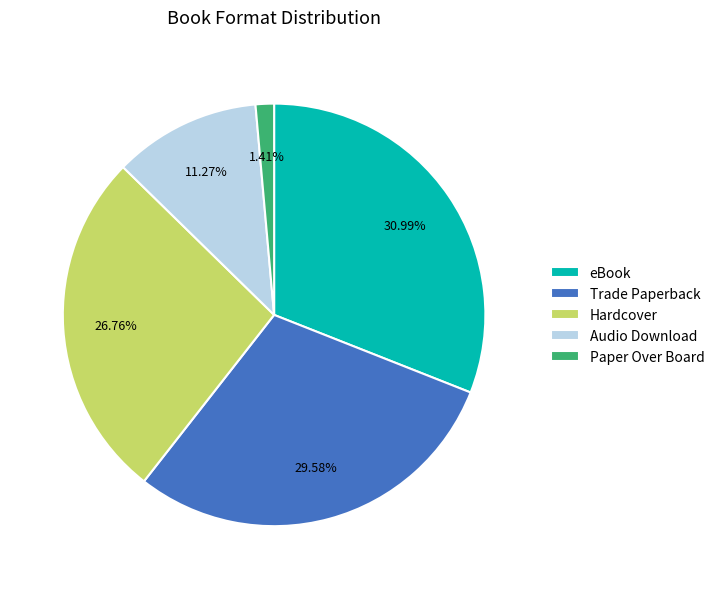

To the nearest percent, what portion does eBook represent?

31%